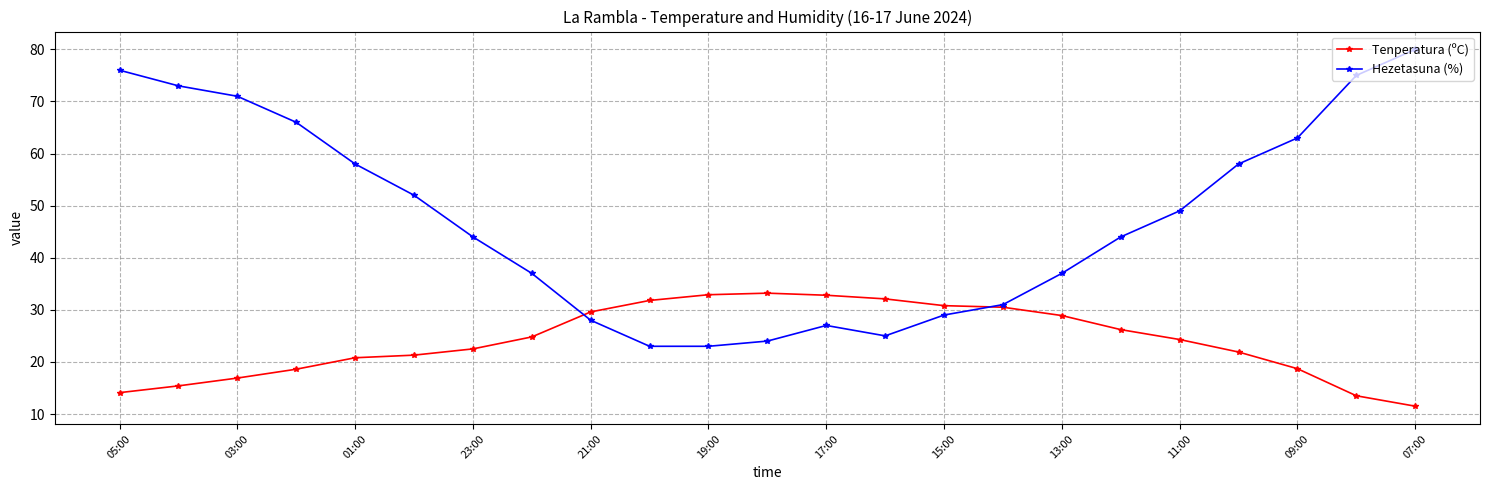

Which series has the largest total across all categories?

Hezetasuna (%)